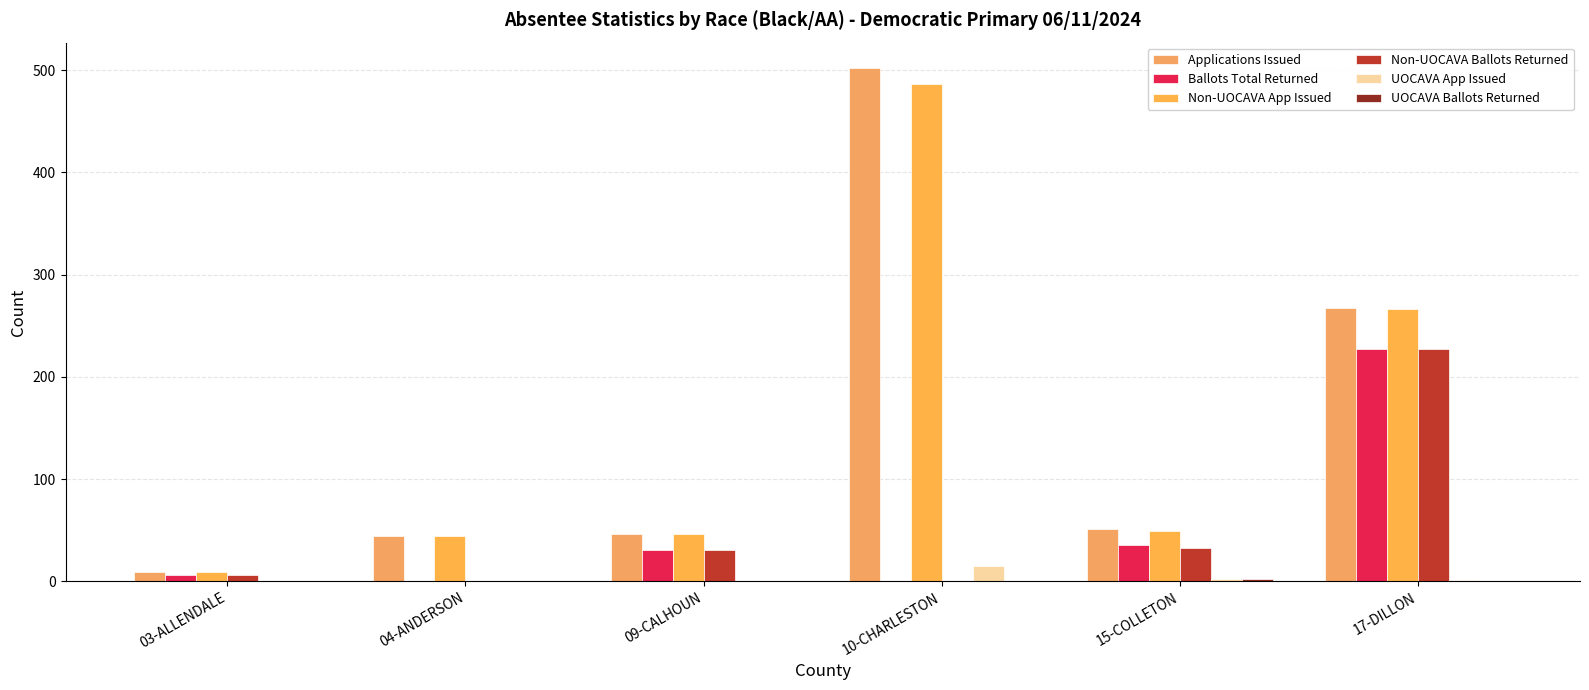

True or false: UOCAVA App Issued has a value of 8 at 04-ANDERSON.

False